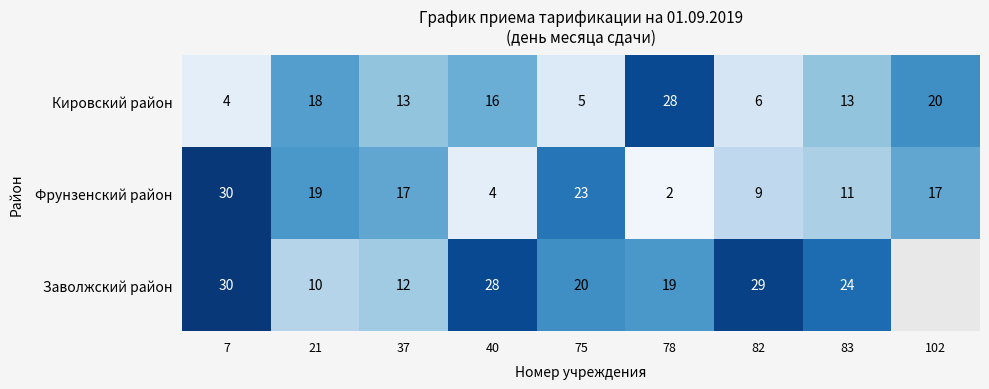

Rank the series at 82 from lowest to highest value.

Кировский район, Фрунзенский район, Заволжский район